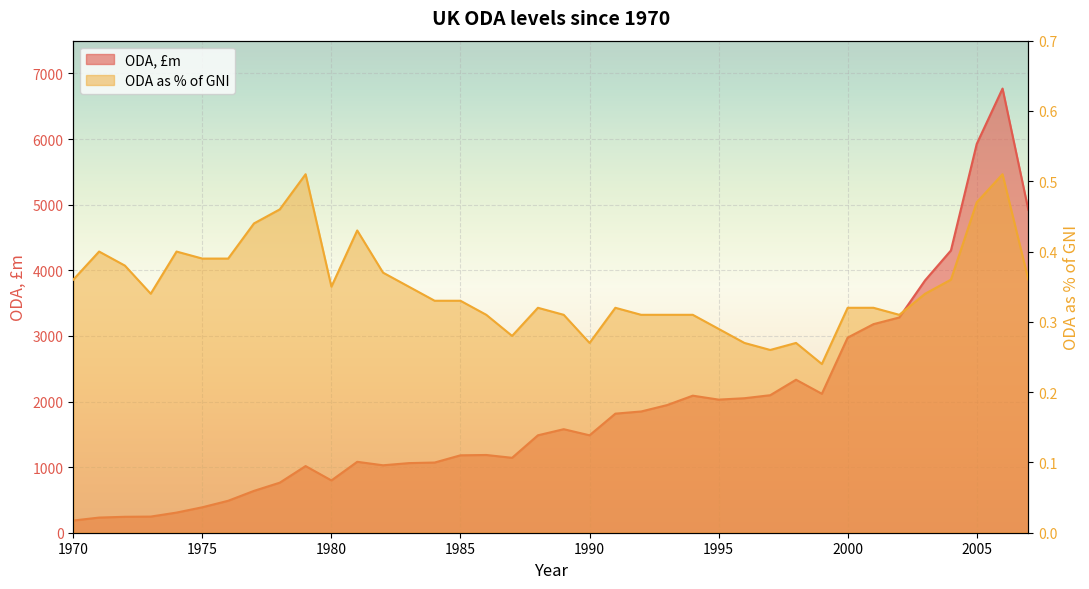

True or false: ODA, £m has a value of 1848.0 at 1992.

True